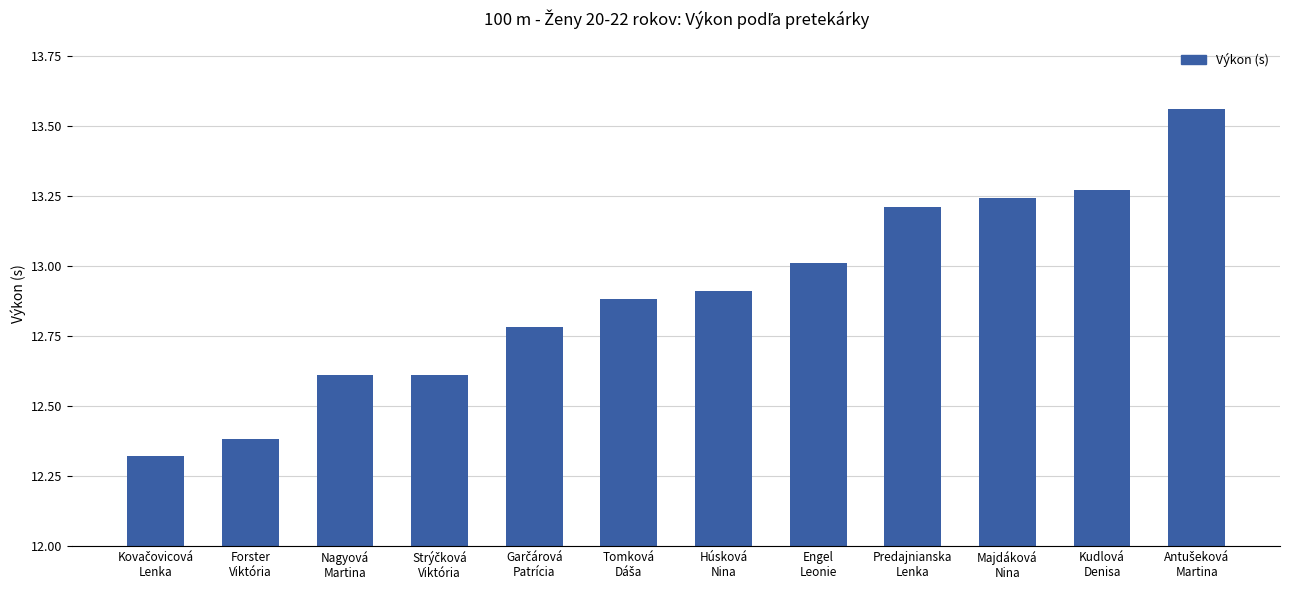

What is the difference between the second highest and second lowest values?

0.9